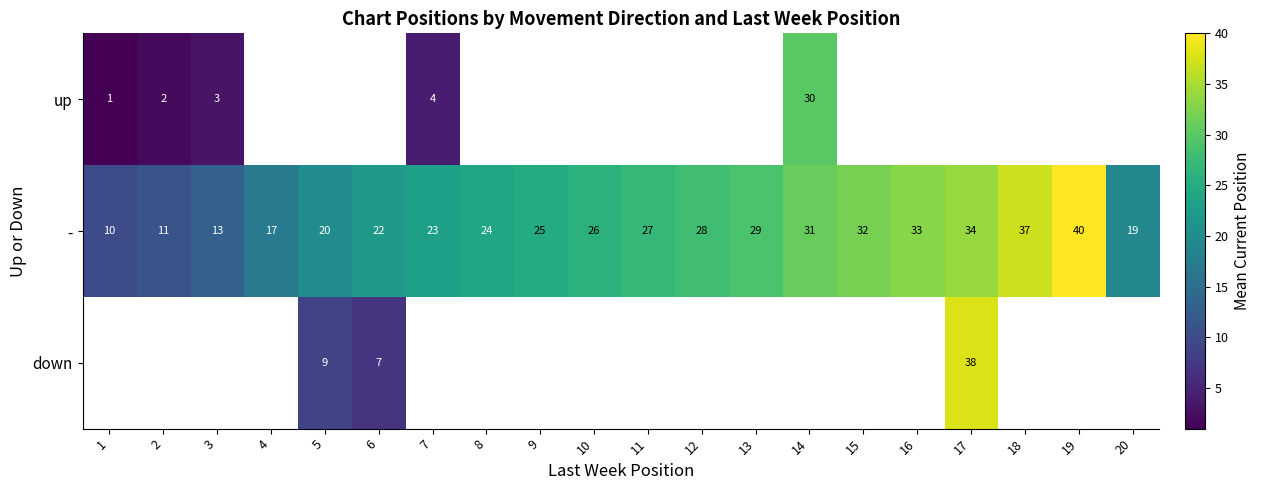

At which label is - closest to 25?

9